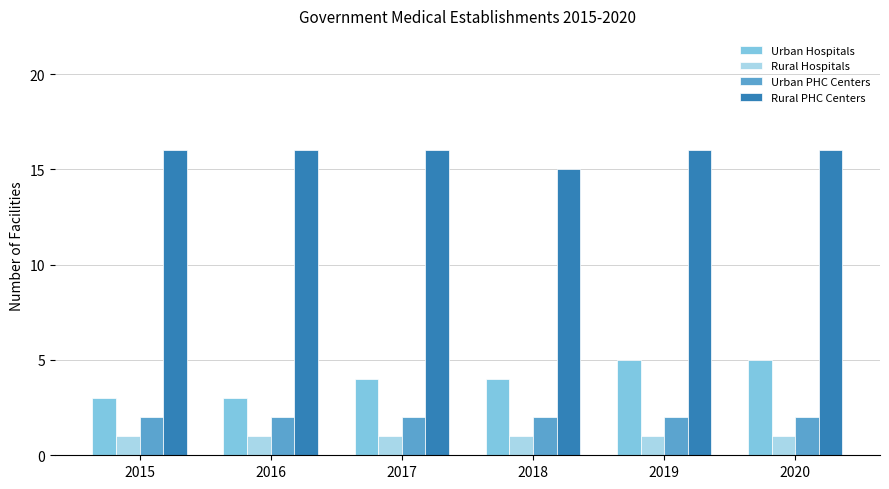

What is the value of the Urban PHC Centers bar at the 5th from the left?

2